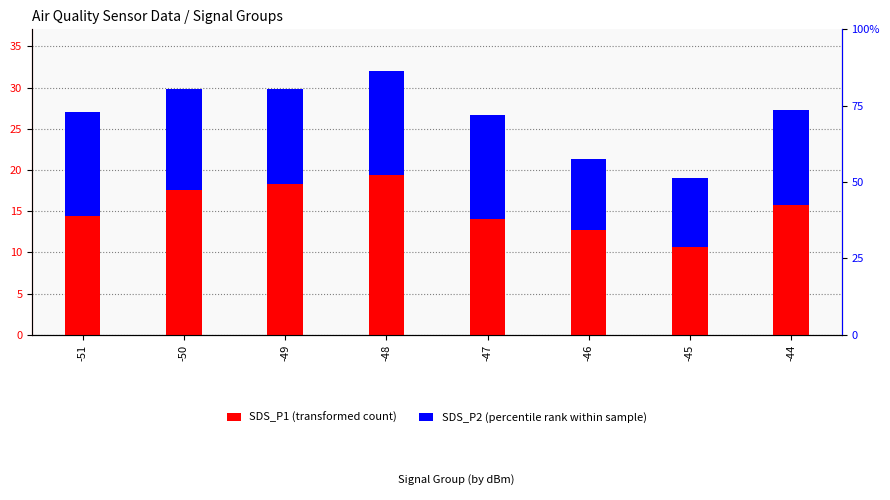

What is the total value across all series at -51?

27.0